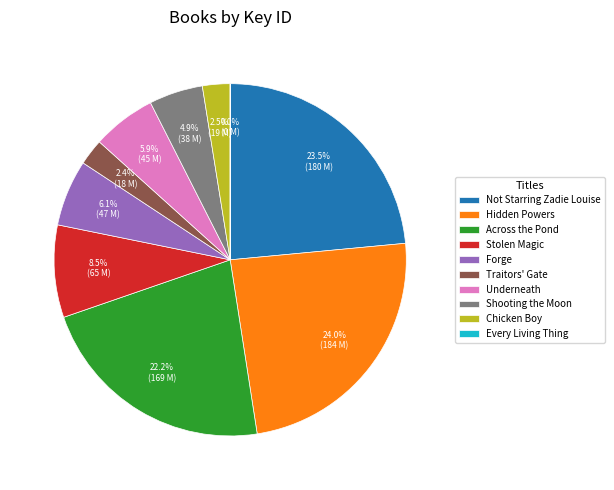

Approximately how many times larger is the value at Stolen Magic compared to Hidden Powers?

0.4